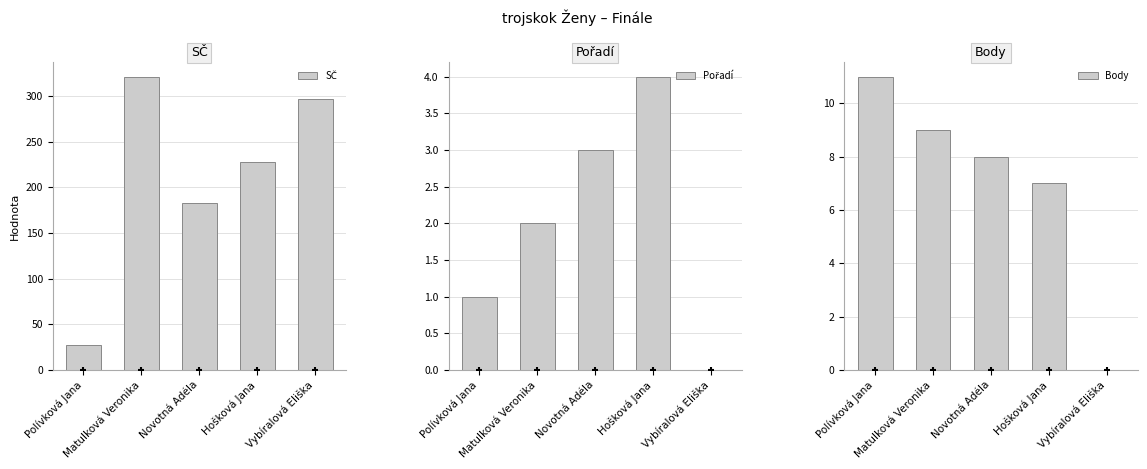

What are all the series names shown in the legend?

SČ, Pořadí, Body